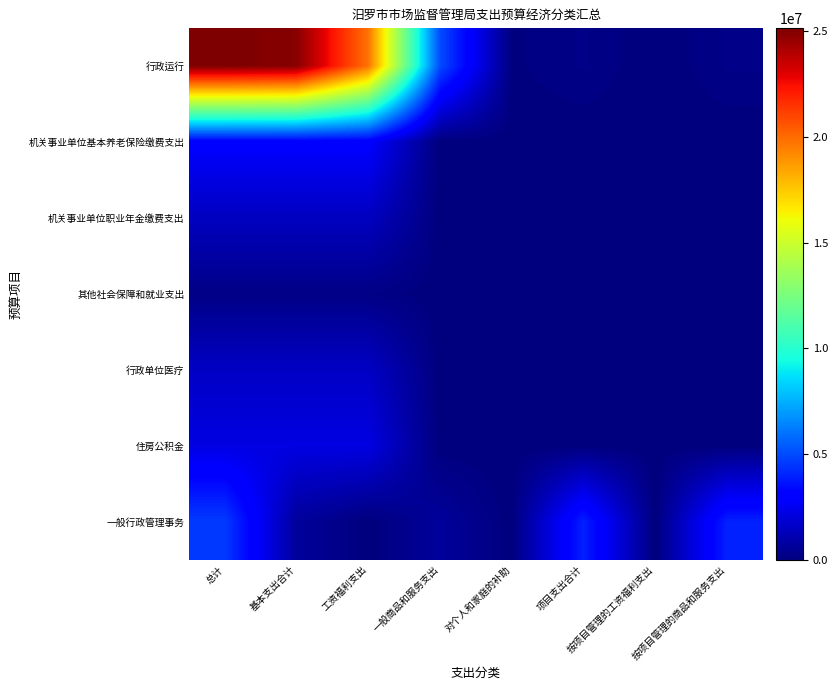

Which has a higher value, 总计 or 项目支出合计?

总计